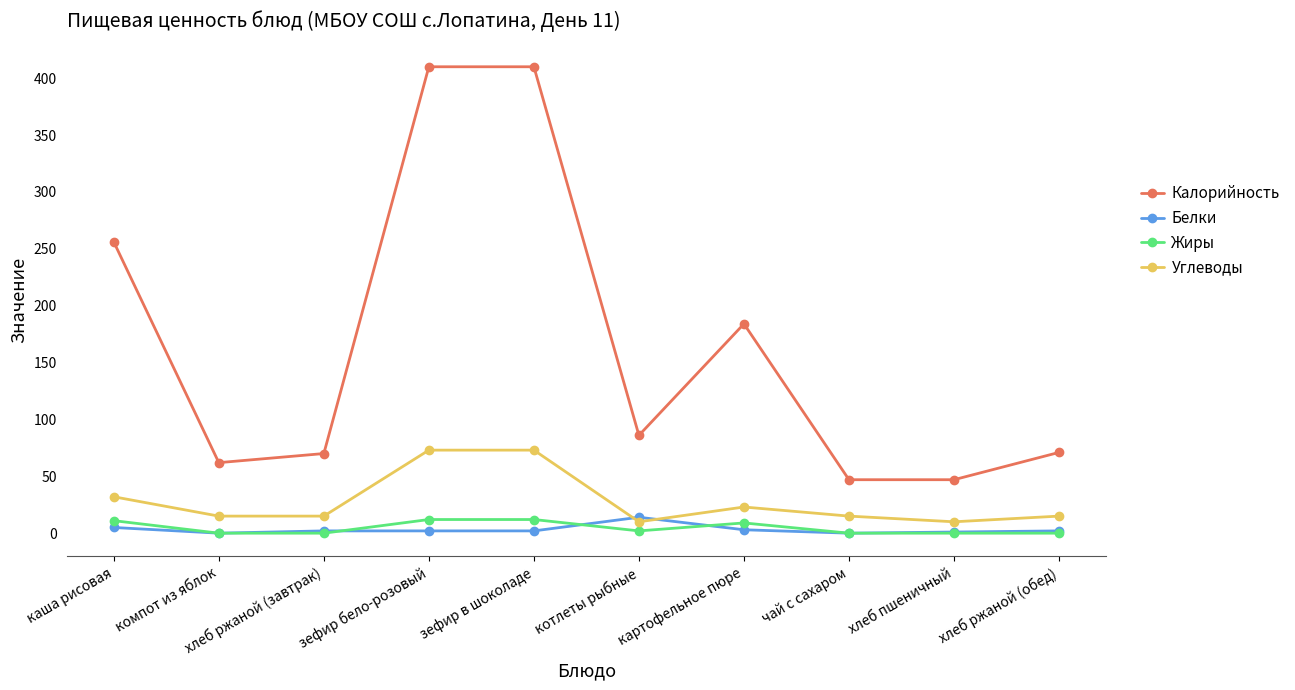

Where does the Калорийность series first go above 86?

каша рисовая